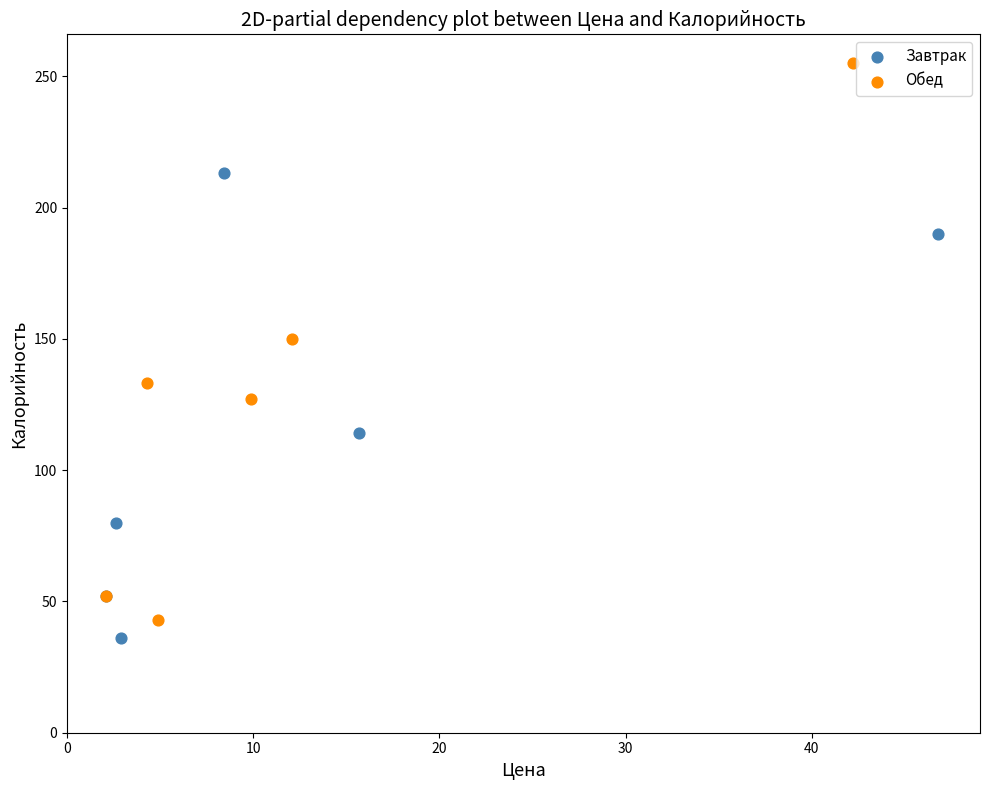

Which series reaches the maximum Y coordinate?

Обед